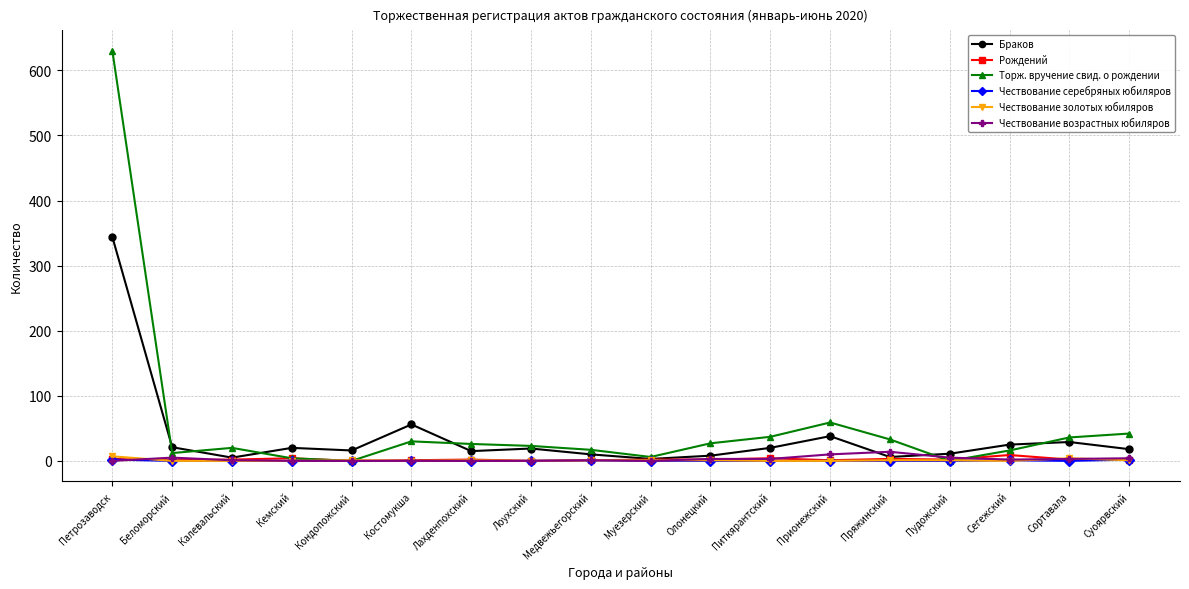

Where is Торж. вручение свид. о рождении nearest to the value 315?

Прионежский